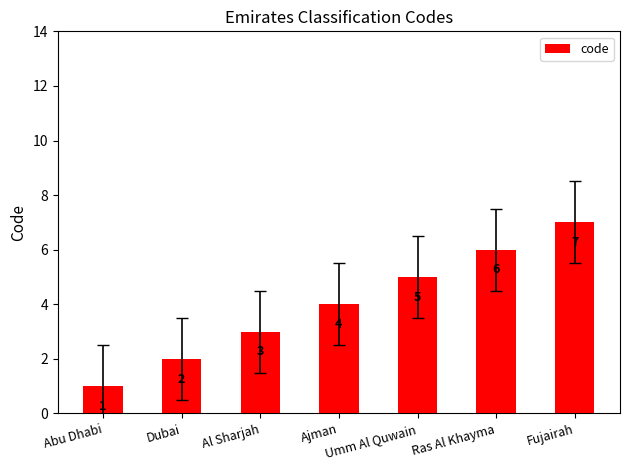

Is it true that the value at Ajman is 4?

True